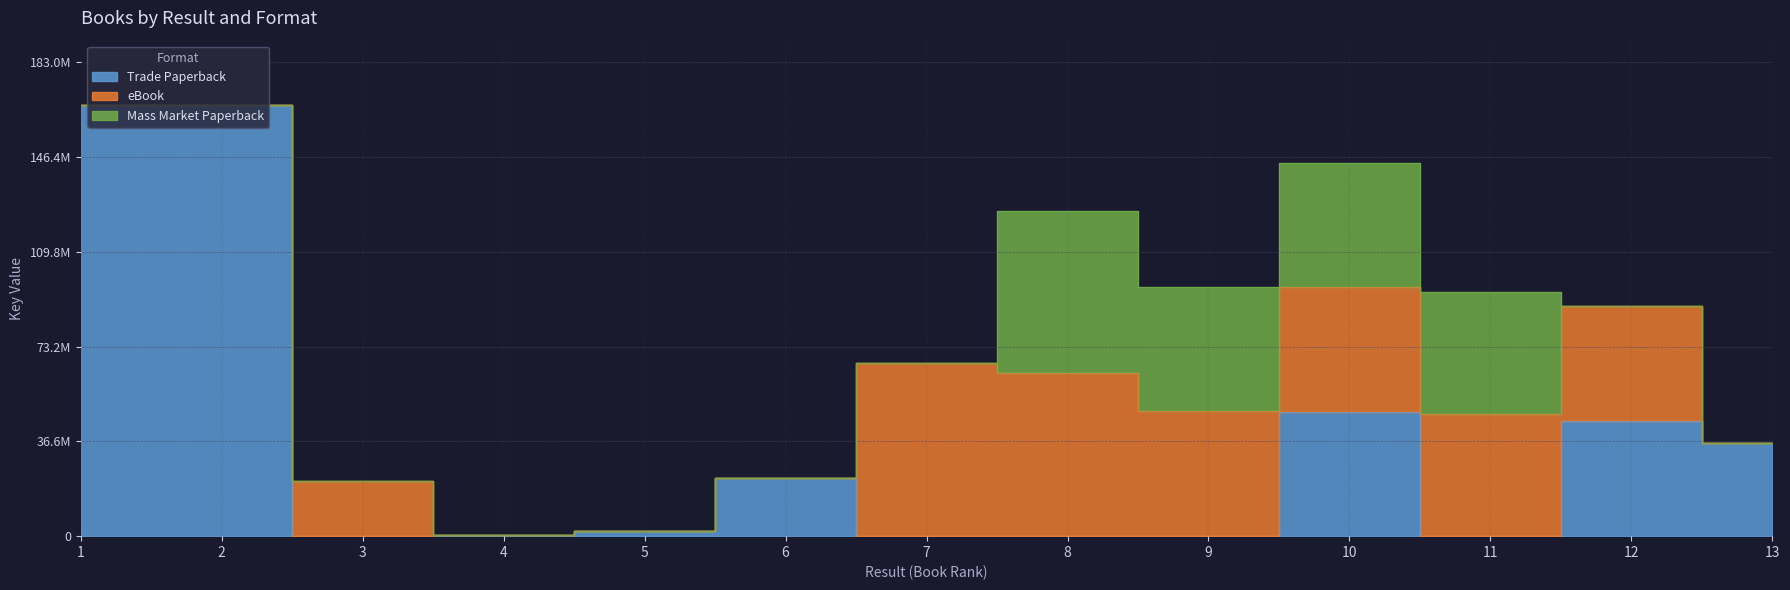

Reading right to left, list all the values displayed in this chart.

Trade Paperback: 35925522	44412261	0	48048655	0	0	0	22539328	1951018	276822	0	166374778	166374111
eBook: 0	44412261	47138466	48048655	48177117	62845852	66941355	0	0	0	21350025	0	0
Mass Market Paperback: 0	0	47138466	48048655	48177117	62845852	0	0	0	0	0	0	0